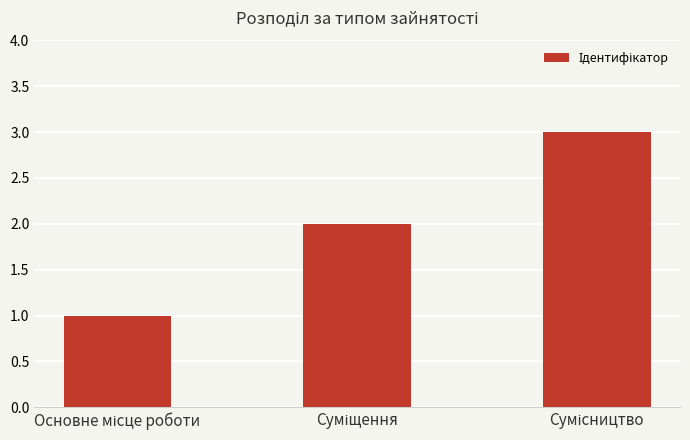

How many distinct data groups are displayed?

1